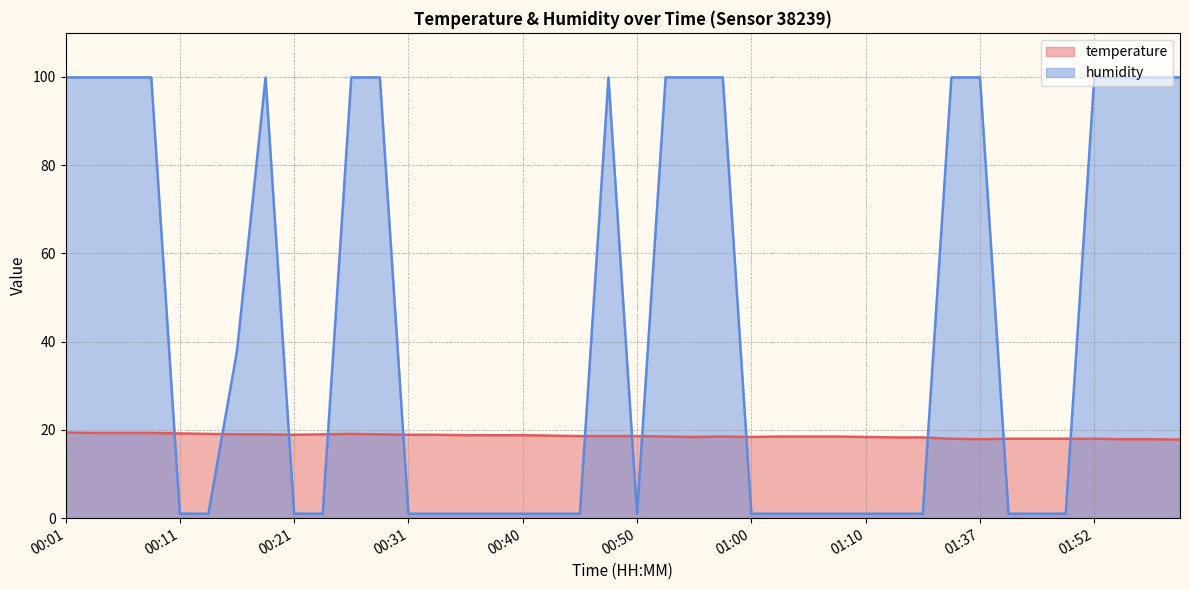

Which series has the widest spread of values?

humidity